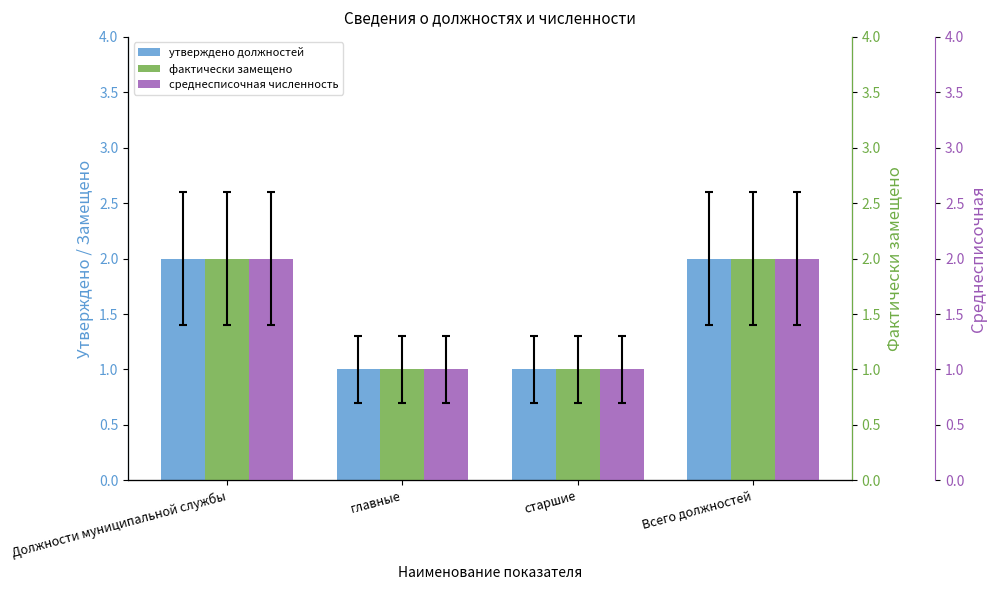

Which series changed the most between Должности муниципальной службы and Всего должностей?

утверждено должностей